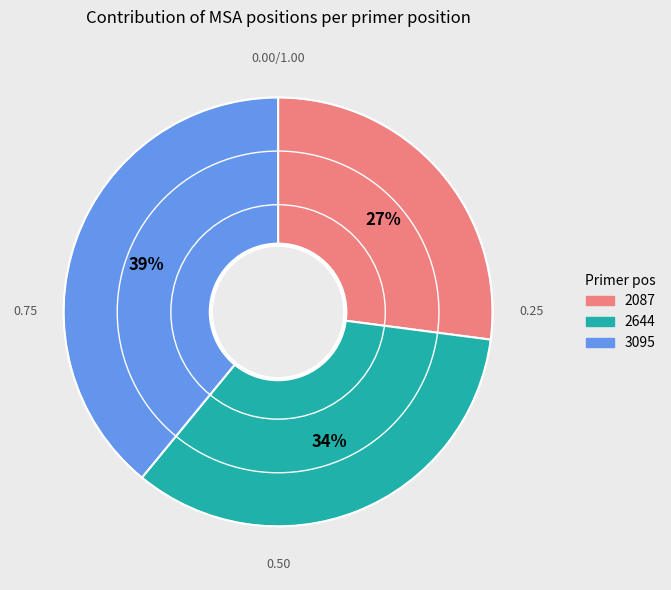

Does 2644 represent more than half of the total?

No